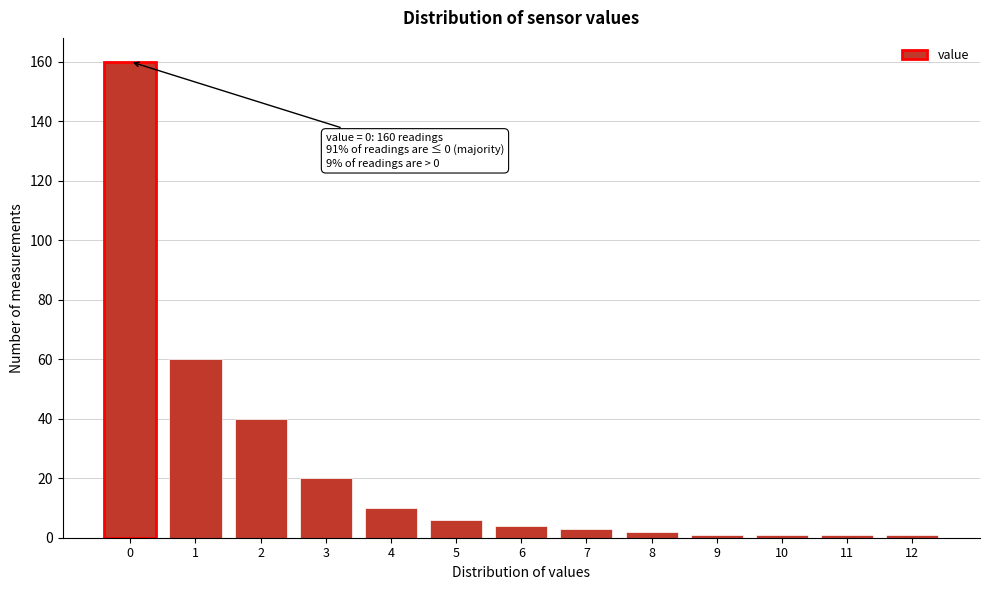

Reading left to right, transcribe all the data shown in this chart.

0=160	1=60	2=40	3=20	4=10	5=6	6=4	7=3	8=2	9=1	10=1	11=1	12=1